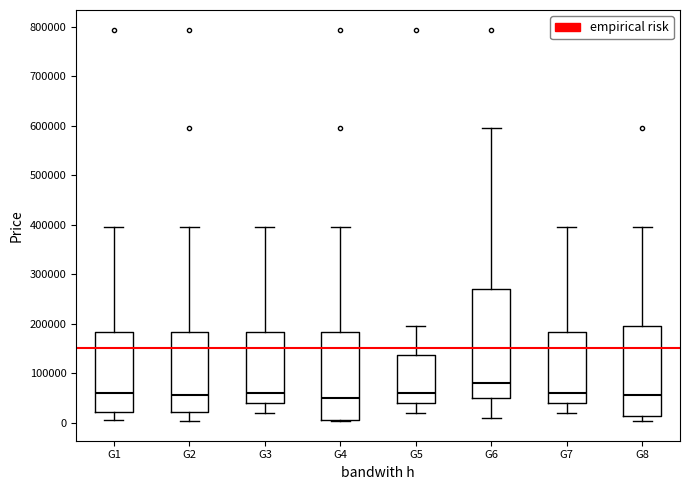

Where does the median line of the box for G8 sit on the y-axis? The values are not printed on the chart, so give them approximately, as read against the axis.

50000